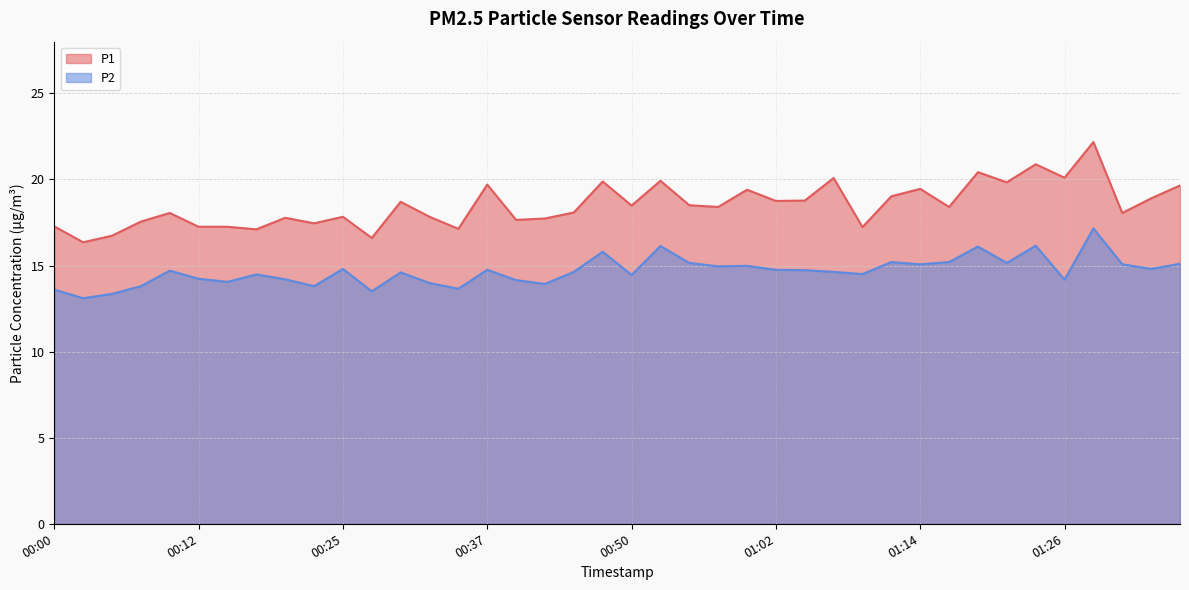

What is the spread (max minus min) of values at 01:26?

5.9